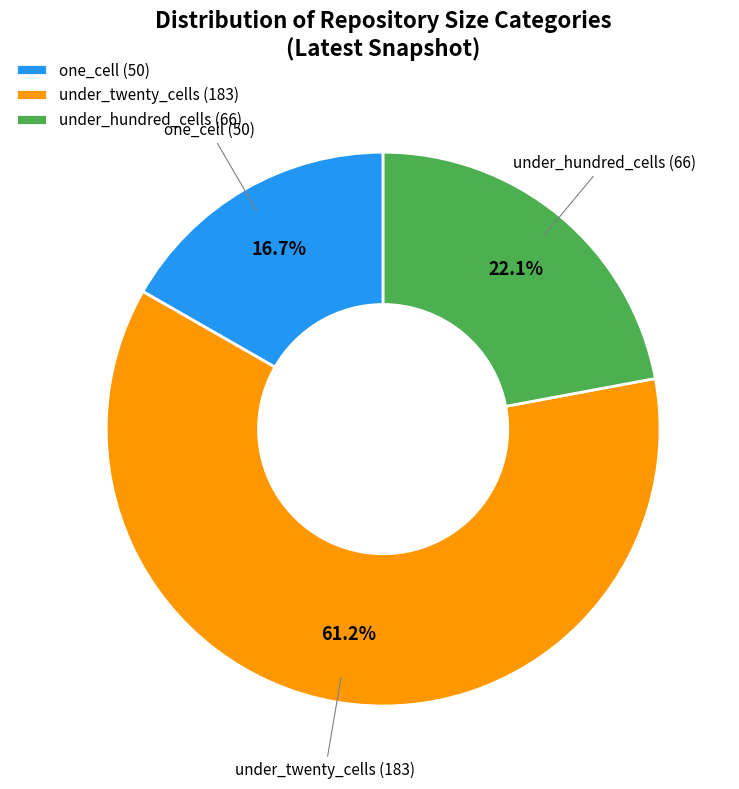

Rank the categories by value from highest to lowest.

under_twenty_cells (183), under_hundred_cells (66), one_cell (50)